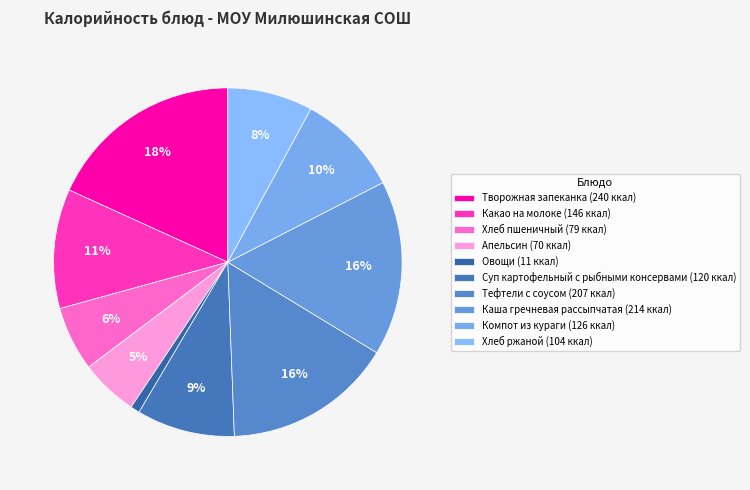

To the nearest percent, what is the average slice percentage?

10%